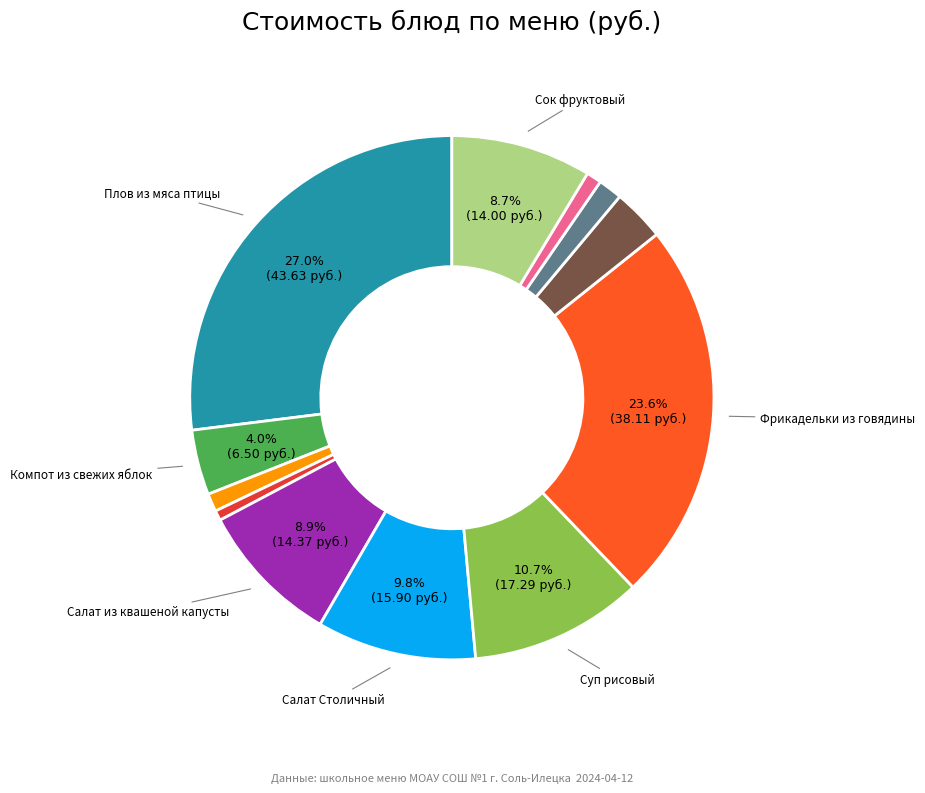

Is there a majority slice in this chart?

No